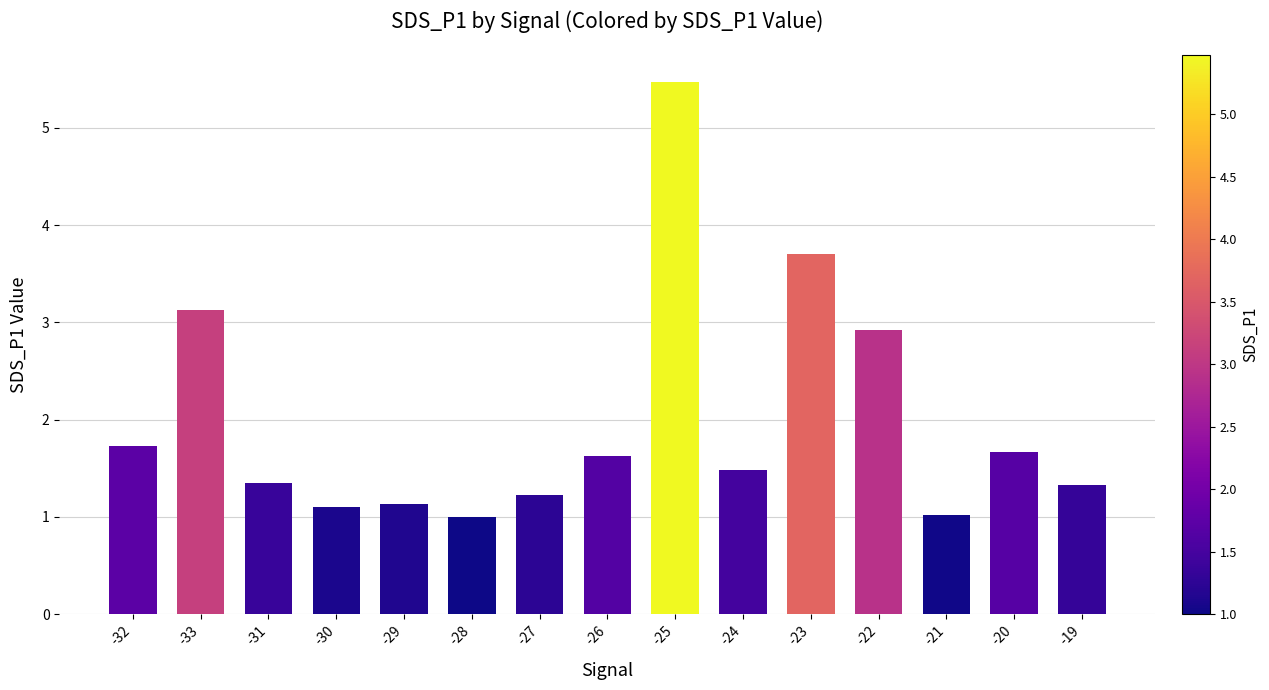

Does the chart contain stacked bars?

No